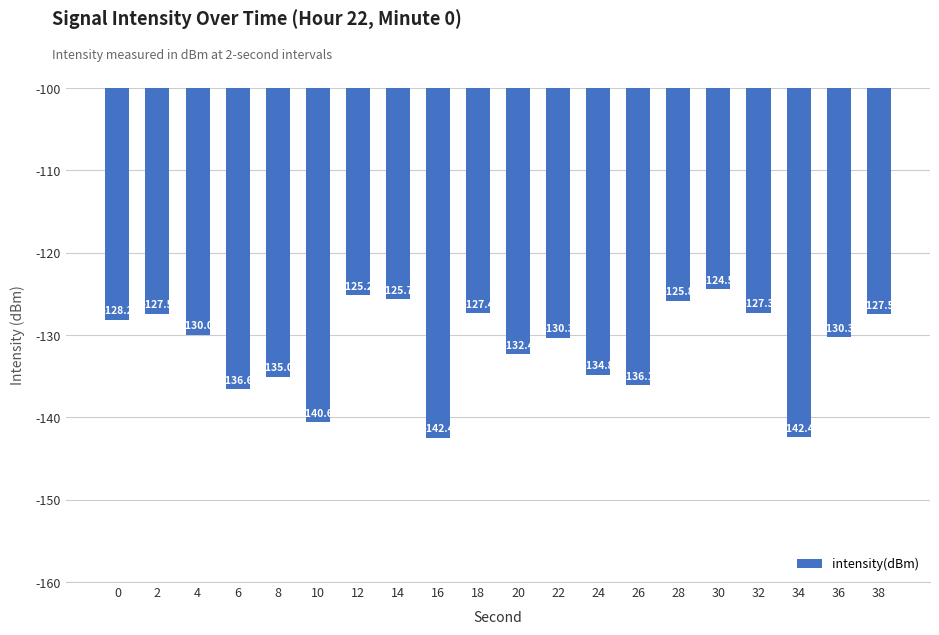

What is the sum of the values at 20 and 34?

-274.8